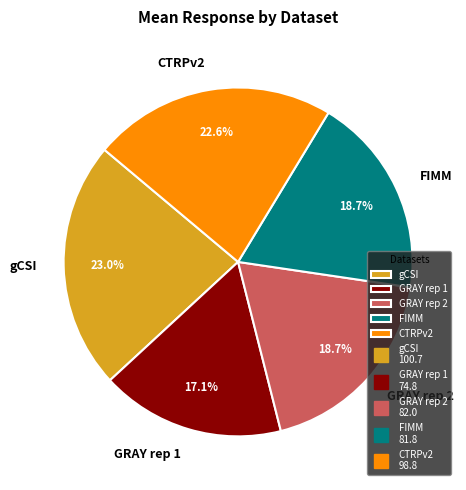

Is there a majority slice in this chart?

No